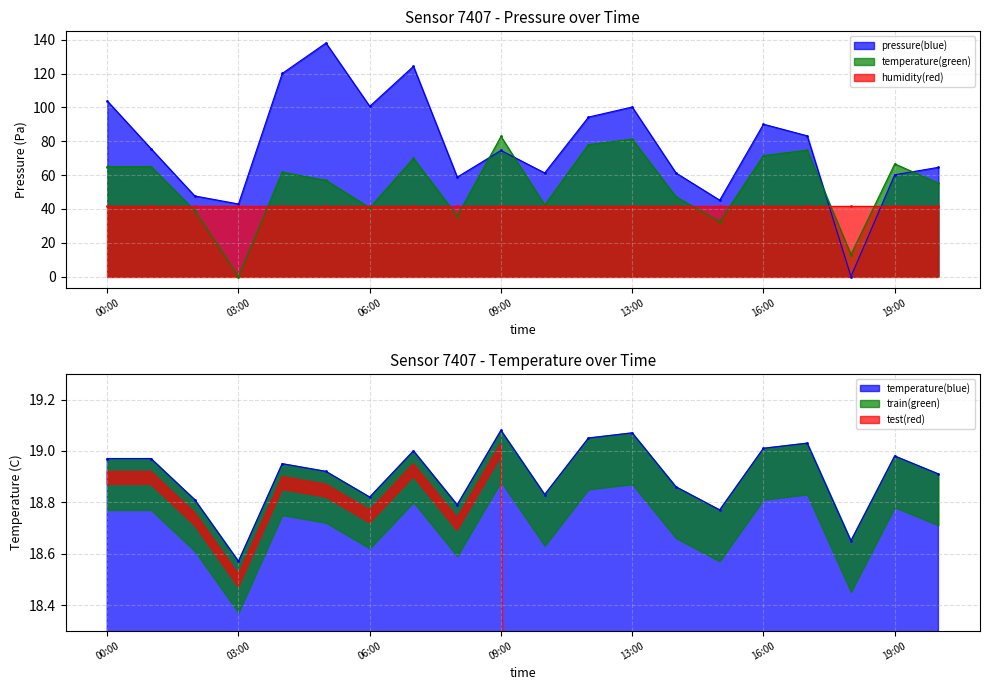

Does the chart have visible grid lines?

Yes